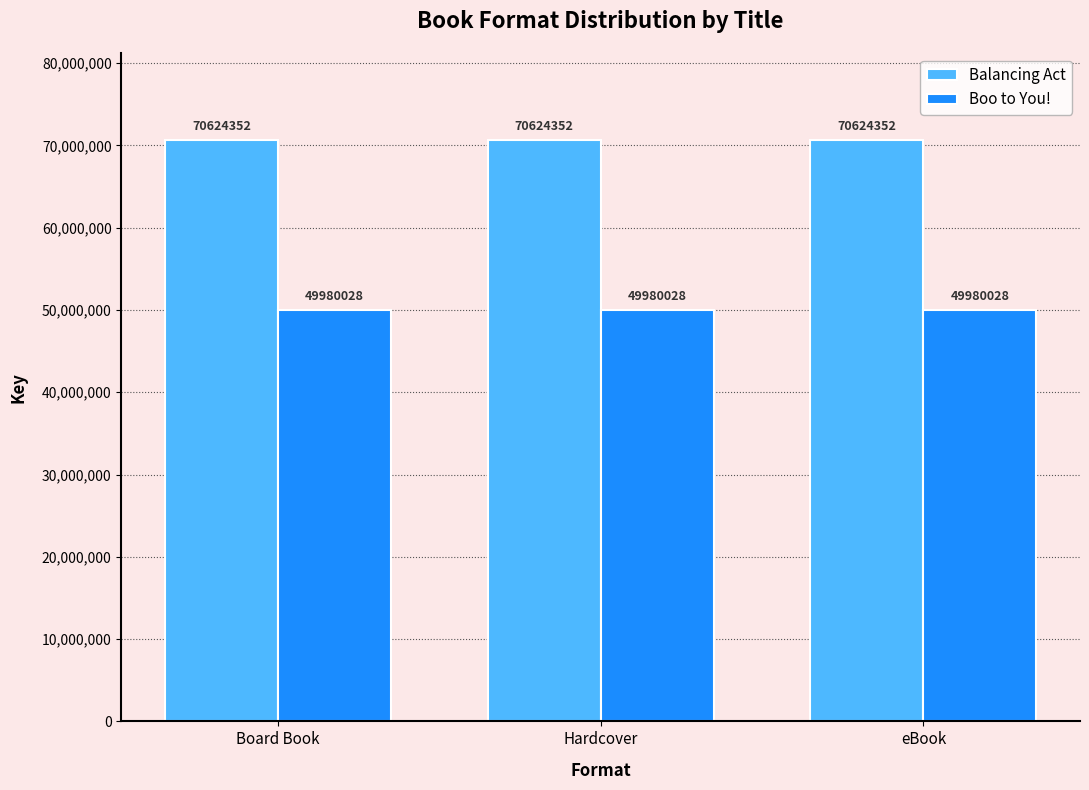

List the series in order of their peak value, lowest first.

Boo to You!, Balancing Act